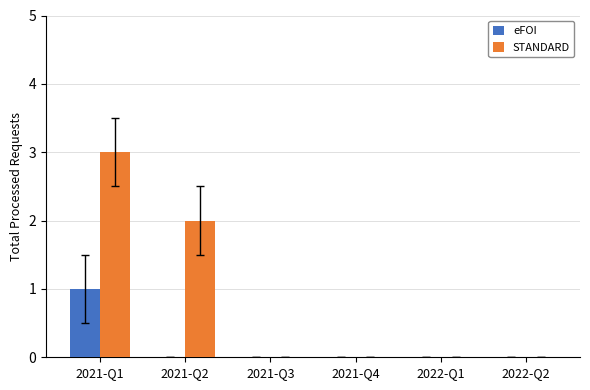

What is the spread (max minus min) of values at 2021-Q2?

2